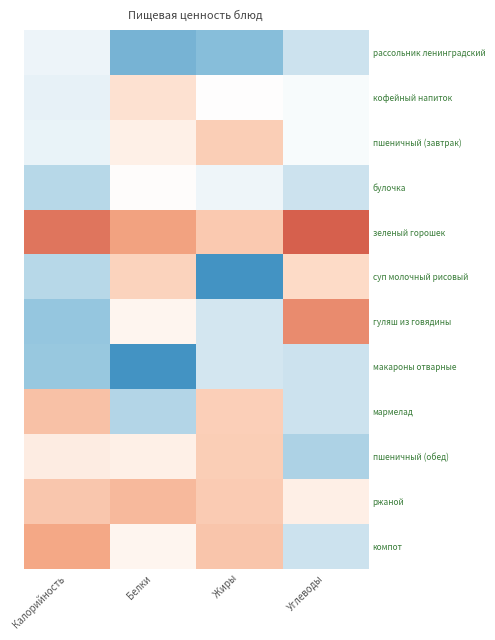

Which label corresponds to the smallest value in the chart?

Углеводы